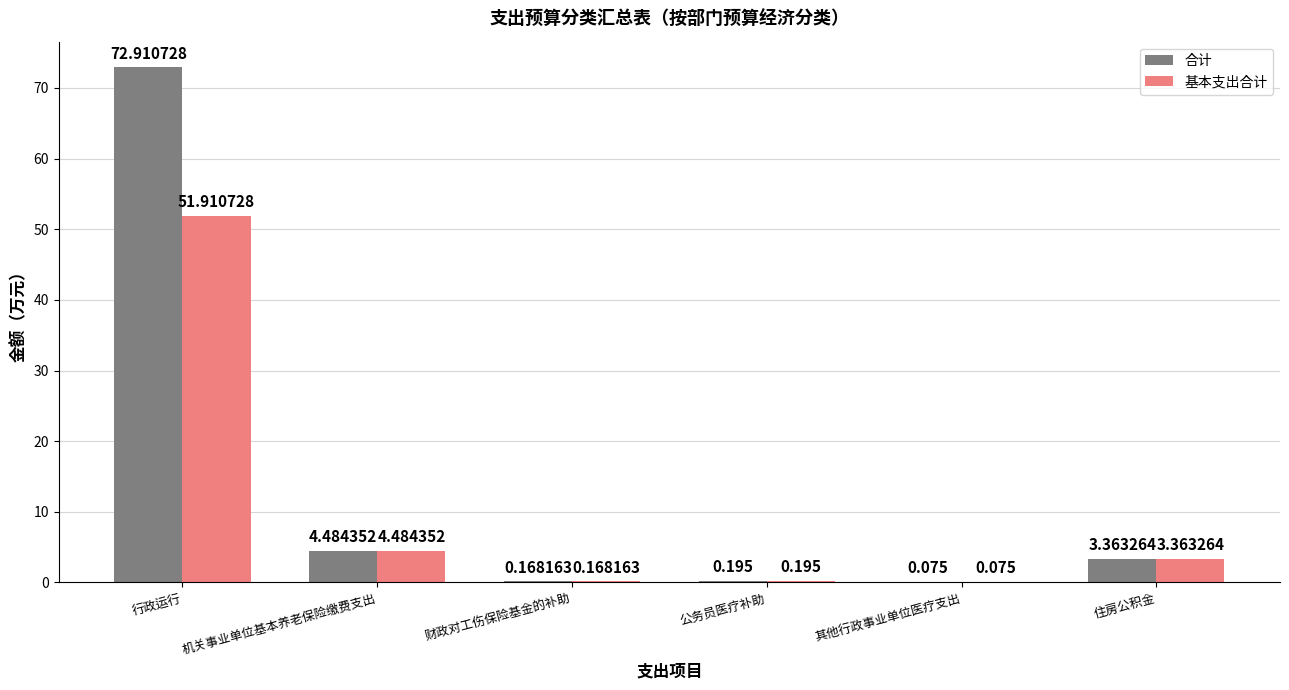

Which category has the highest value in the 基本支出合计 series?

行政运行